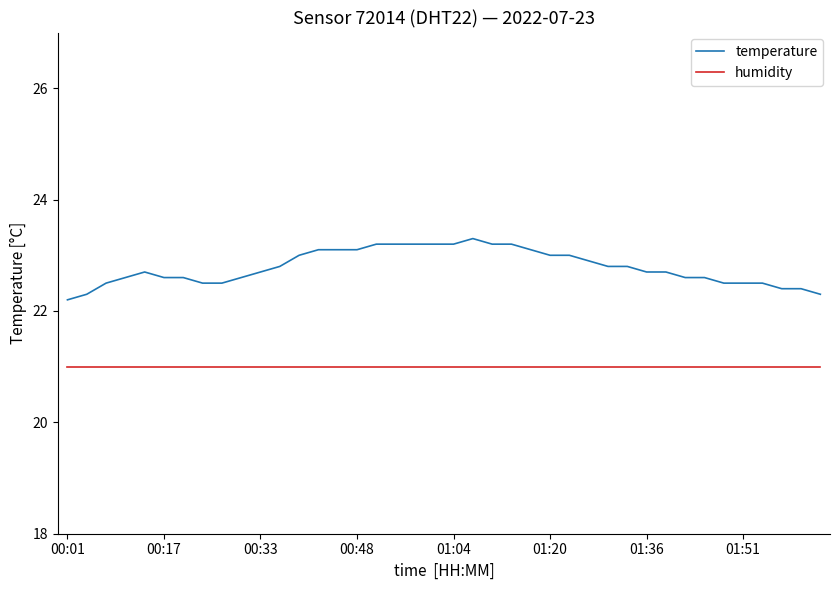

Rank the series by their average value, from lowest to highest.

humidity, temperature